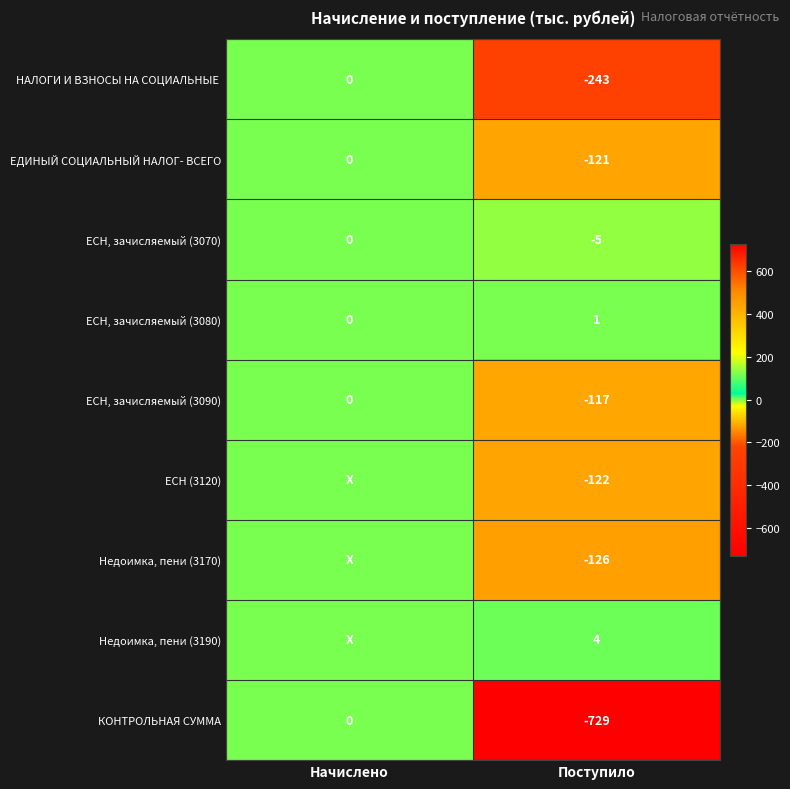

The value of ЕСН, зачисляемый (3090) at Поступило is -69. True or false?

False